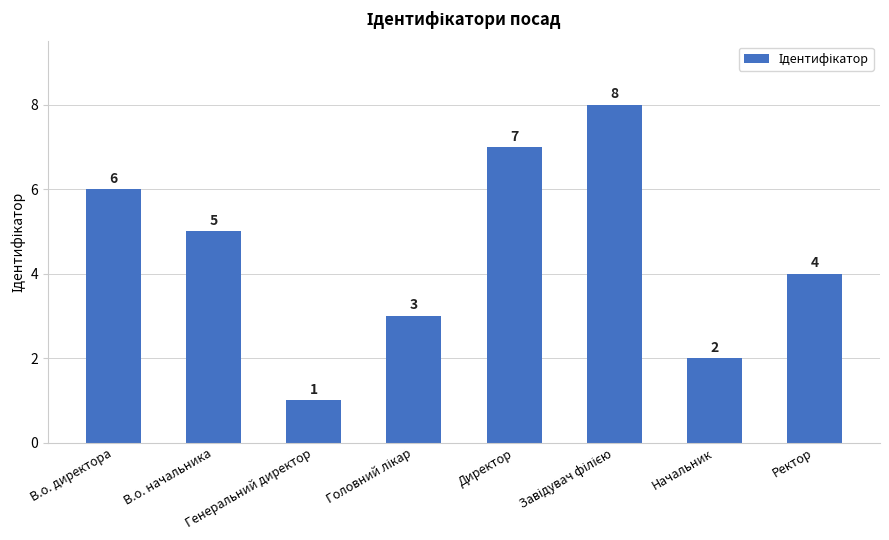

Reading left to right, what are all the values shown in this chart?

6	5	1	3	7	8	2	4